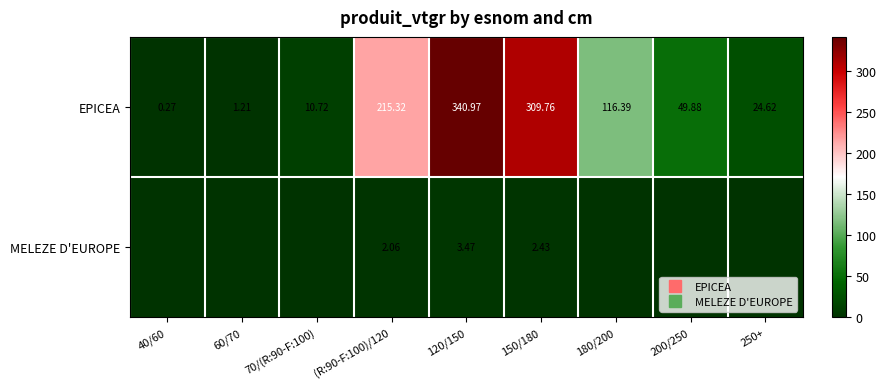

List the series in order of their peak value, lowest first.

MELEZE D'EUROPE, EPICEA